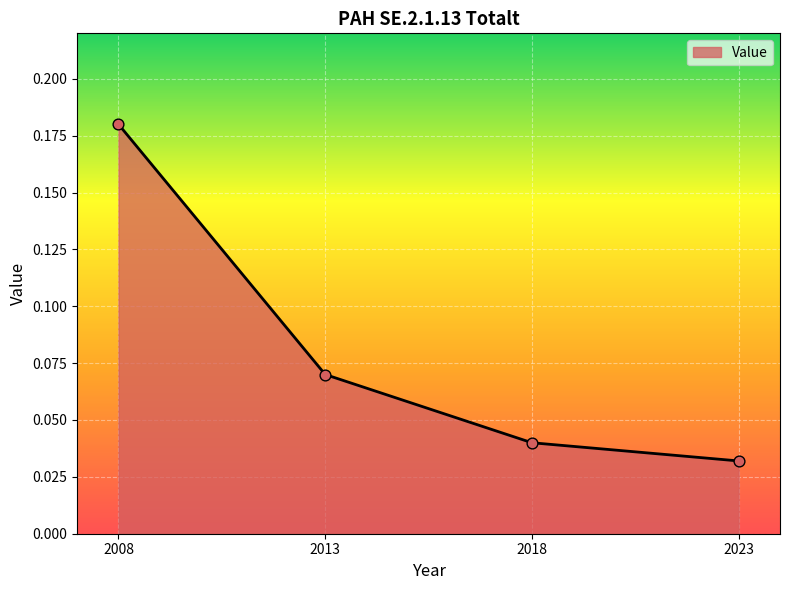

What is the change in value from 2008 to 2023?

-0.1